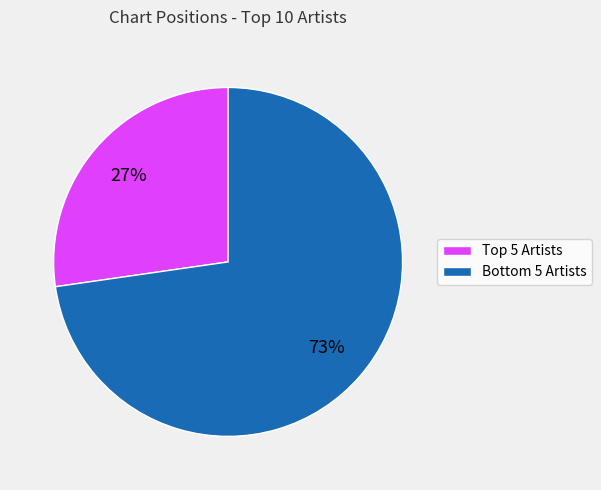

Is there any slice that represents more than half of the pie?

Yes